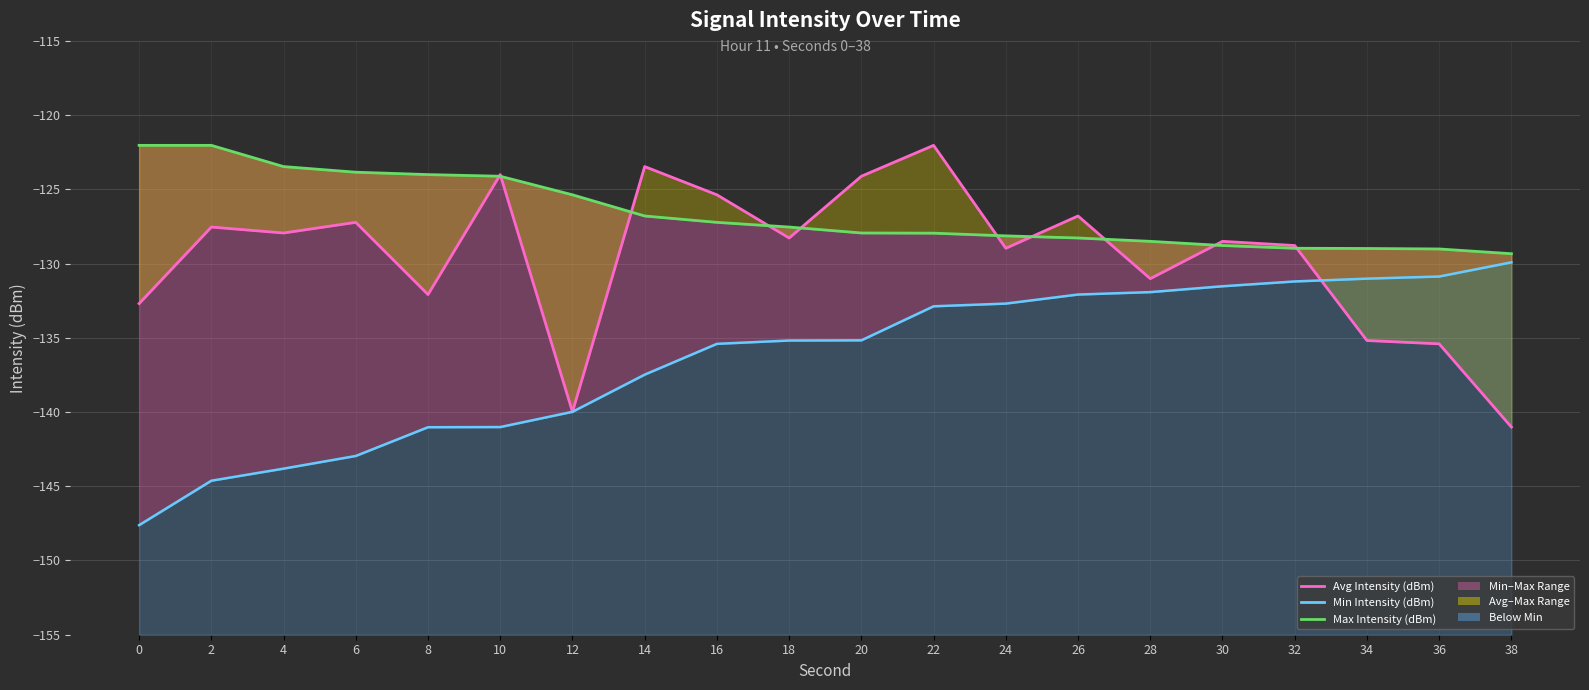

What value does the Avg Intensity (dBm) series have at 10?

-124.0